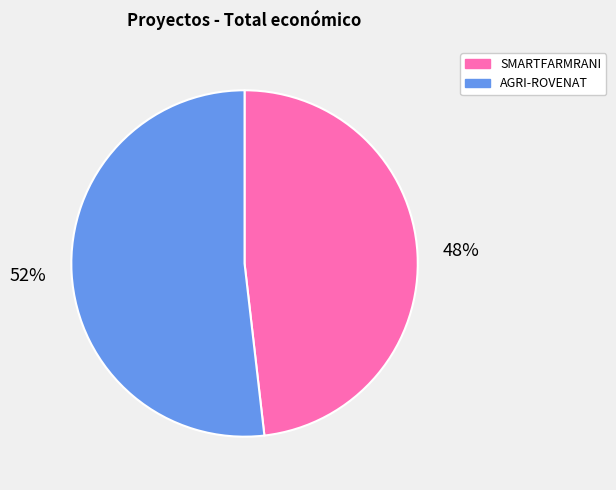

The AGRI-ROVENAT slice represents 52% of the pie. True or false?

True